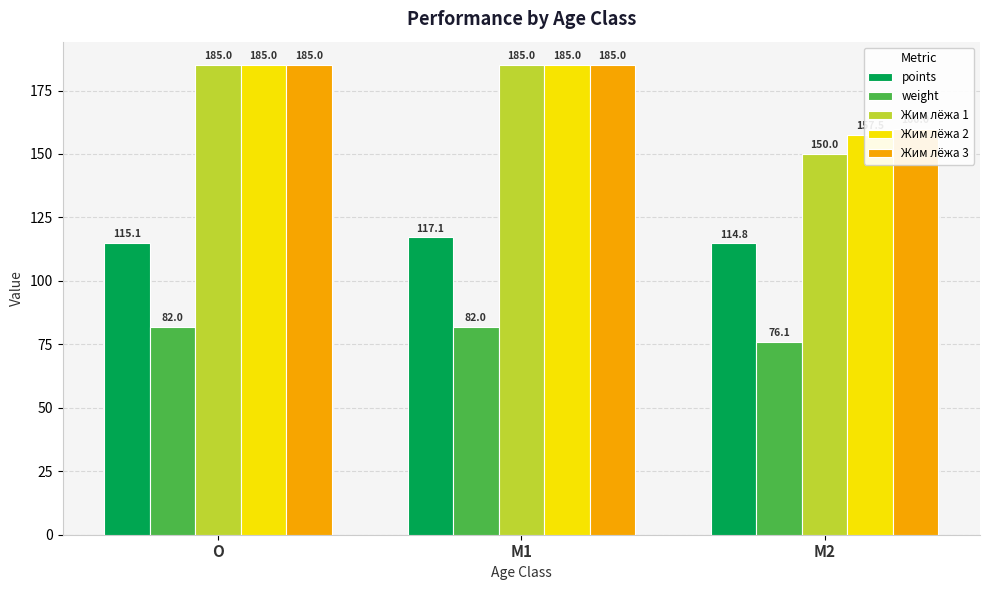

The value of Жим лёжа 3 at M1 is 185.0. True or false?

True